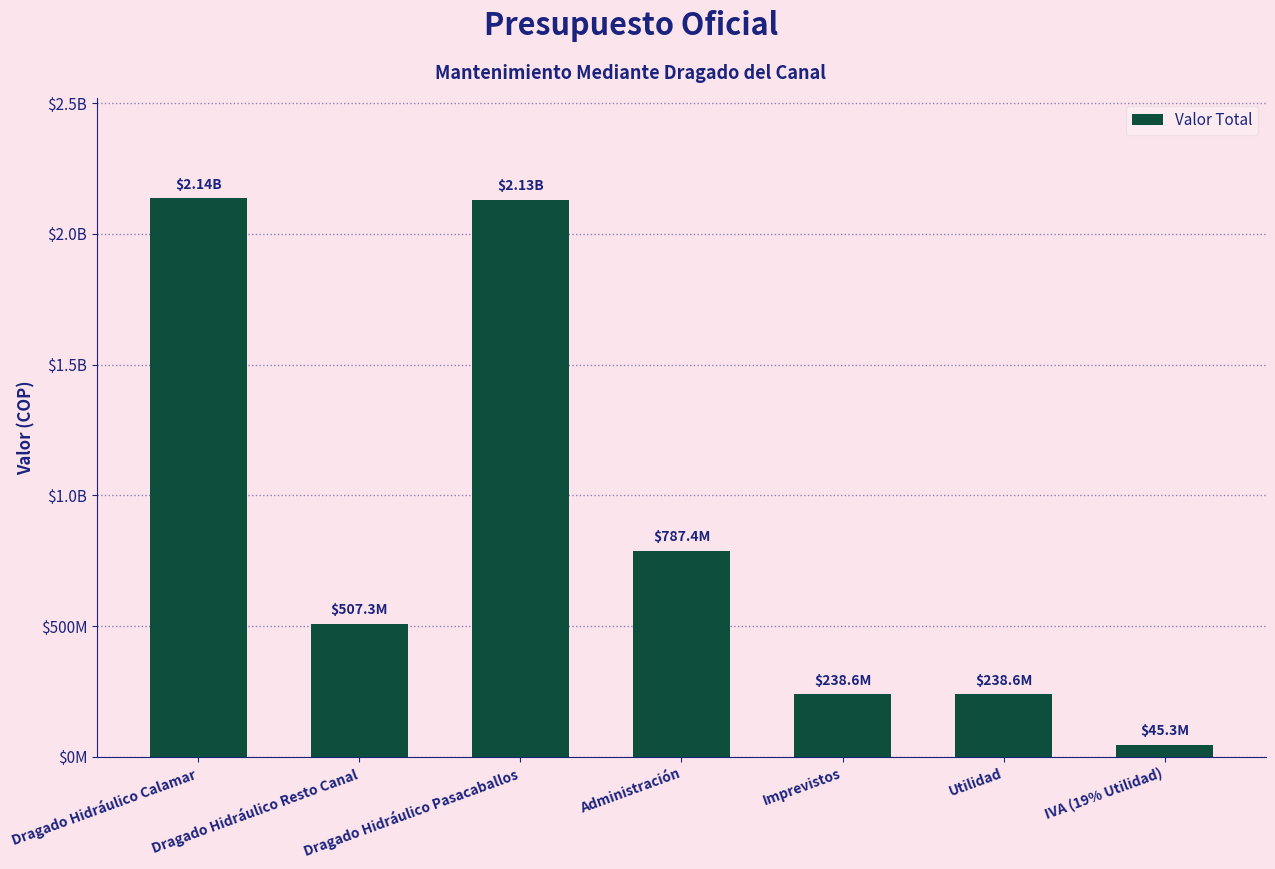

Does the chart contain any negative values?

No